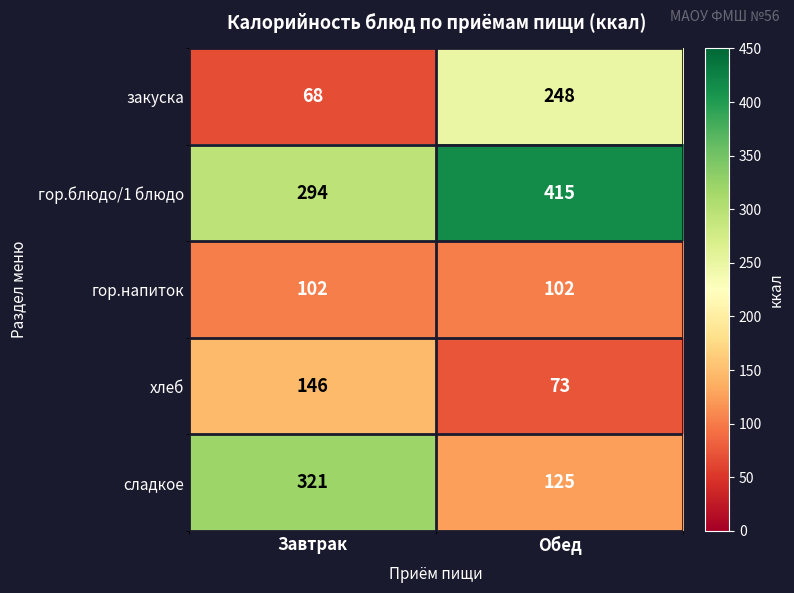

Which series has the largest range (max minus min)?

сладкое